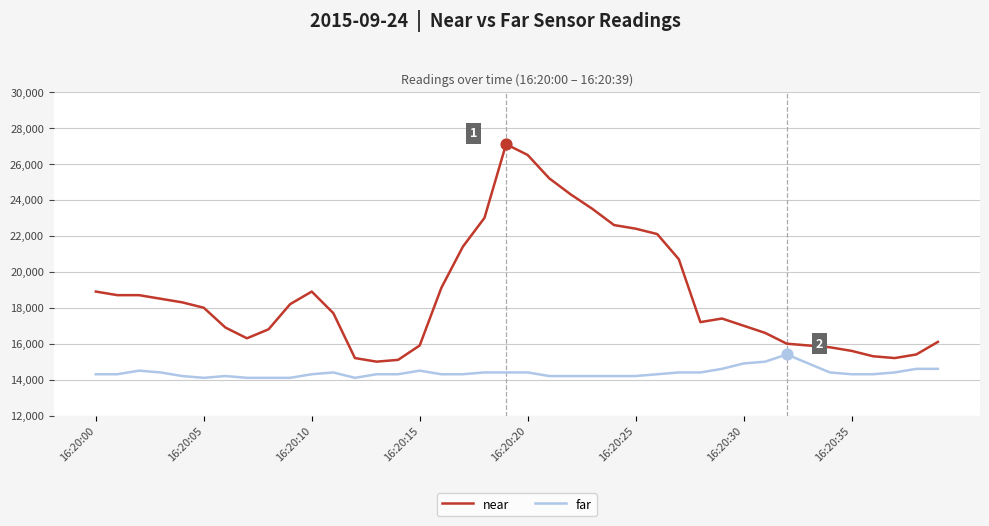

Which series has the largest total across all categories?

near